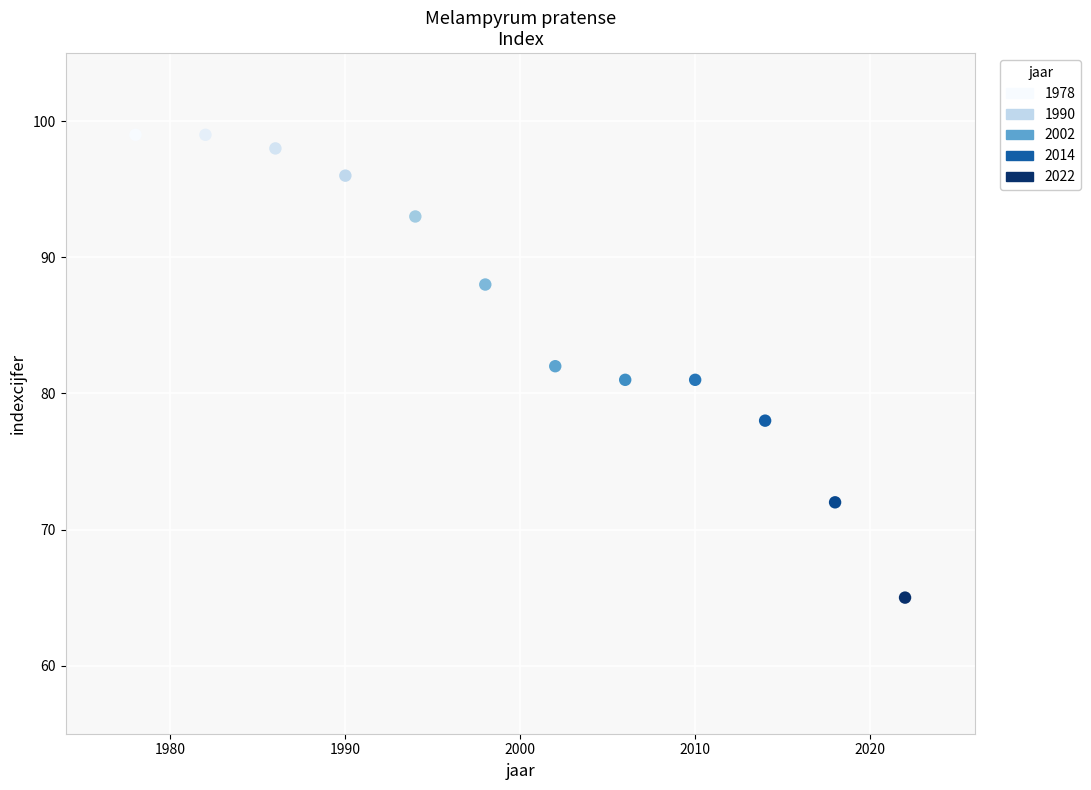

What is the range of X values (max minus min)?

44